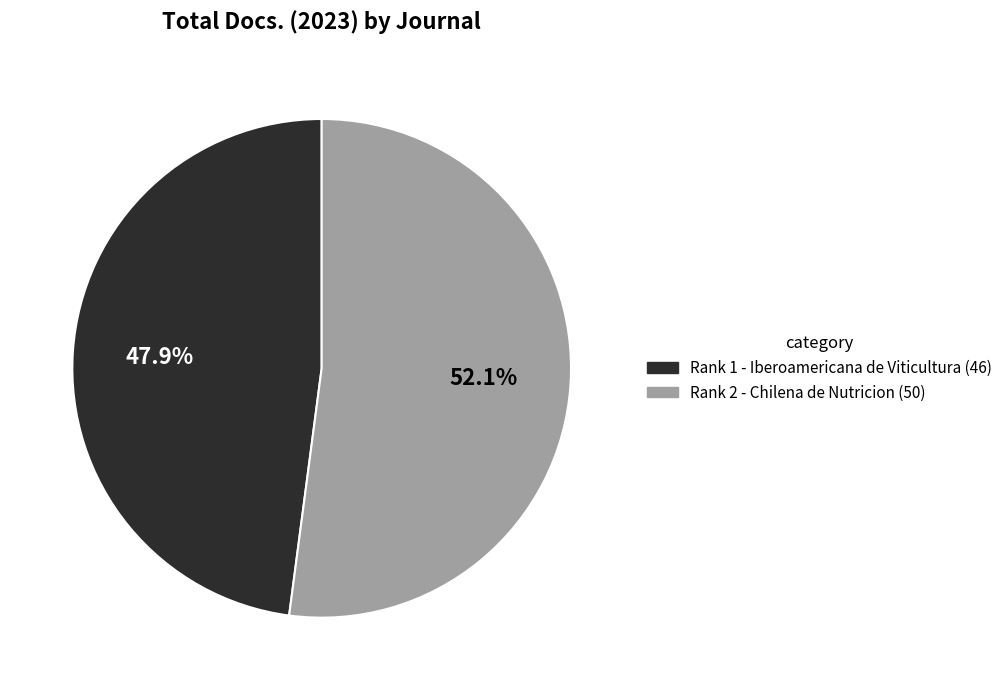

Count the number of slices in the pie.

2